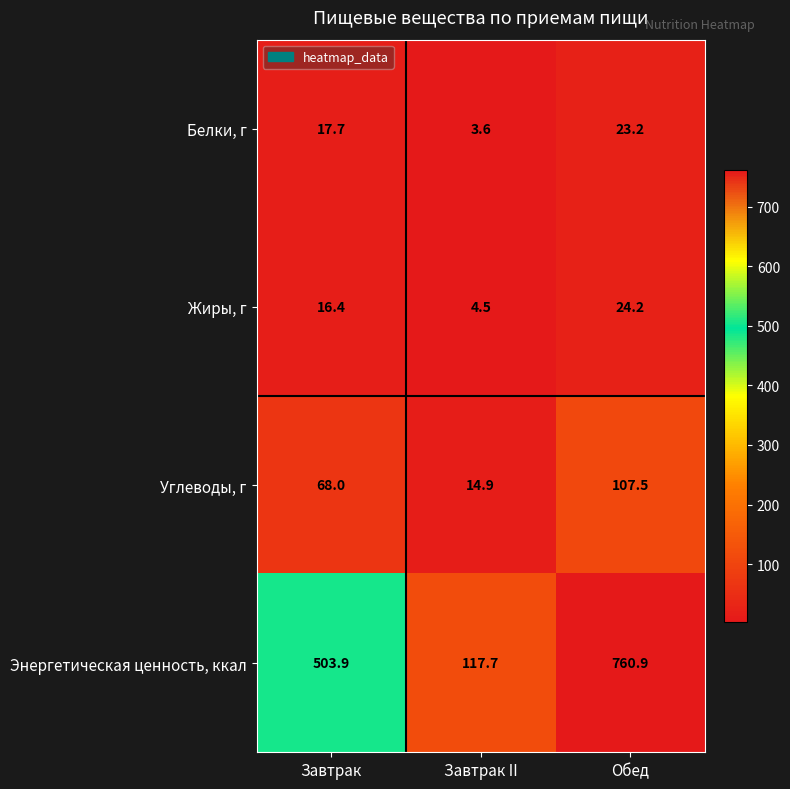

At Обед, list the series in order from largest to smallest.

Энергетическая ценность, ккал, Углеводы, г, Жиры, г, Белки, г